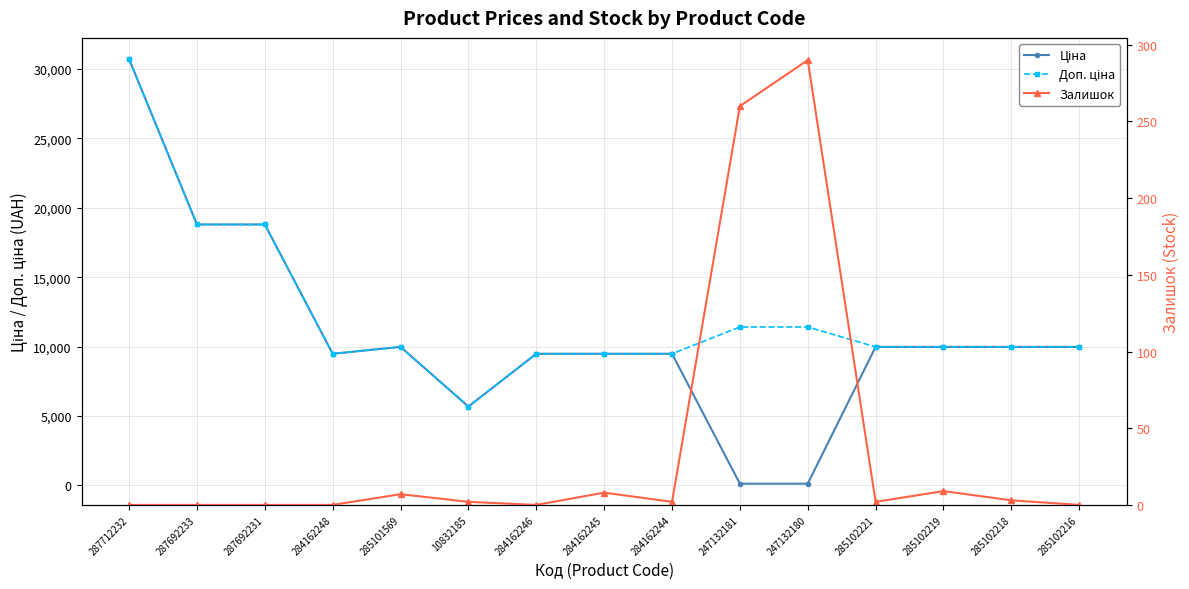

Reading left to right, extract all data points from this chart.

Ціна: 287712232=30717.1	287692233=18796.8	287692231=18796.8	284162248=9480.1	285101569=9975.0	10832185=5673.8	284162246=9480.1	284162245=9480.1	284162244=9480.1	247132181=114.1	247132180=114.1	285102221=9975.0	285102219=9975.0	285102218=9975.0	285102216=9975.0
Доп. ціна: 287712232=30717.1	287692233=18796.8	287692231=18796.8	284162248=9480.1	285101569=9975.0	10832185=5673.8	284162246=9480.1	284162245=9480.1	284162244=9480.1	247132181=11410.0	247132180=11410.0	285102221=9975.0	285102219=9975.0	285102218=9975.0	285102216=9975.0
Залишок: 287712232=0.0	287692233=0.0	287692231=0.0	284162248=0.0	285101569=7.0	10832185=2.0	284162246=0.0	284162245=8.0	284162244=2.0	247132181=260.0	247132180=290.0	285102221=2.0	285102219=9.0	285102218=3.0	285102216=0.0